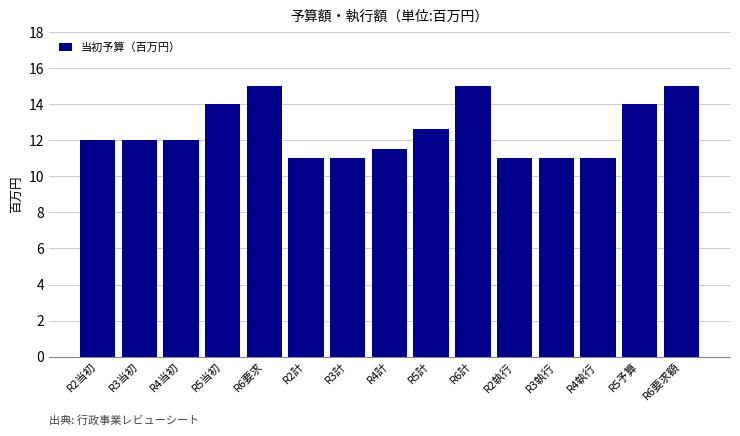

Reading right to left, extract all data points from this chart.

15.0	14.0	11.0	11.0	11.0	15.0	12.6	11.5	11.0	11.0	15.0	14.0	12.0	12.0	12.0